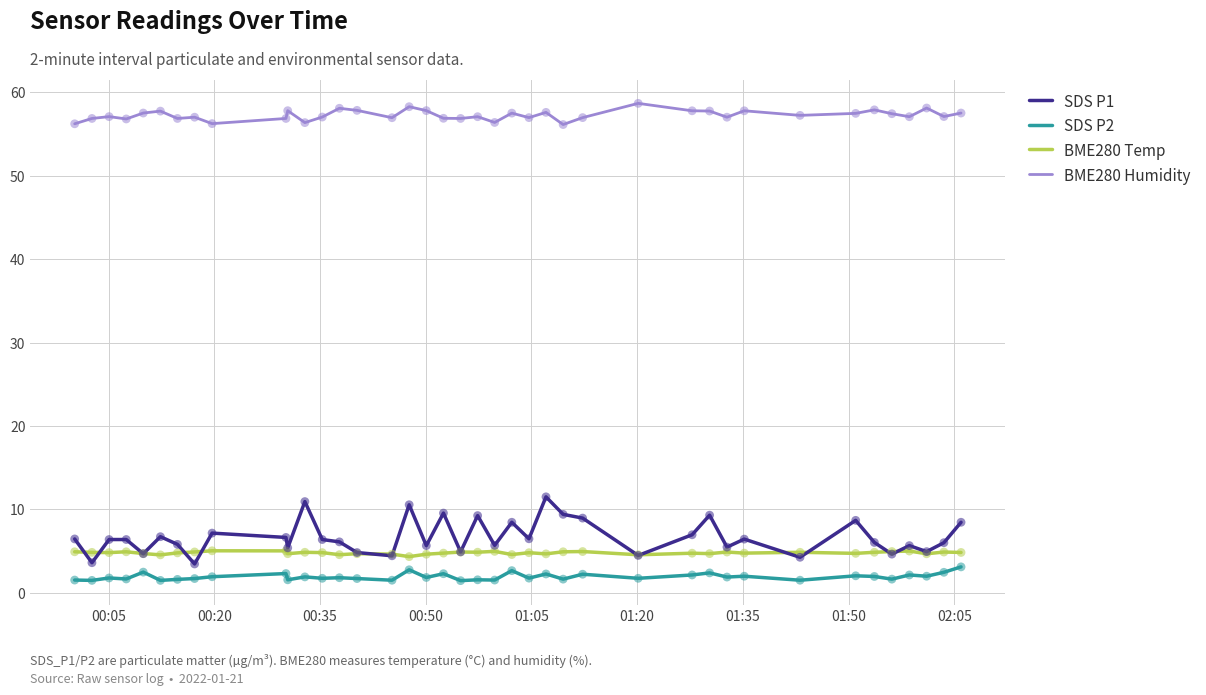

What is the maximum value shown in the chart?

58.7